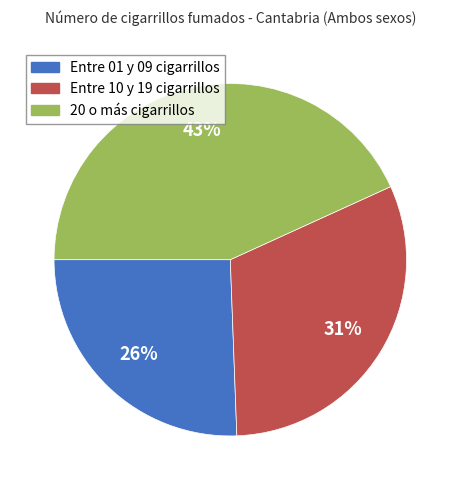

Is there any slice that represents more than half of the pie?

No